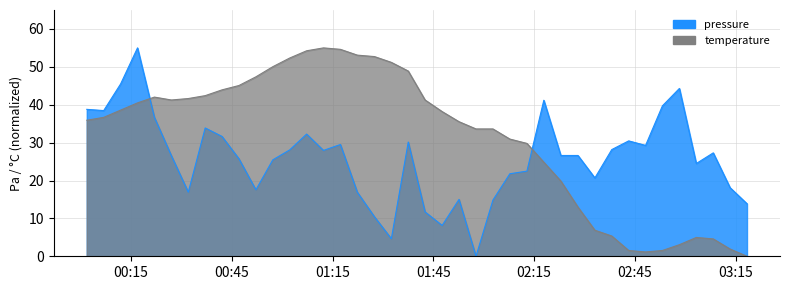

The value of pressure at 01:15 is 77.2. True or false?

False